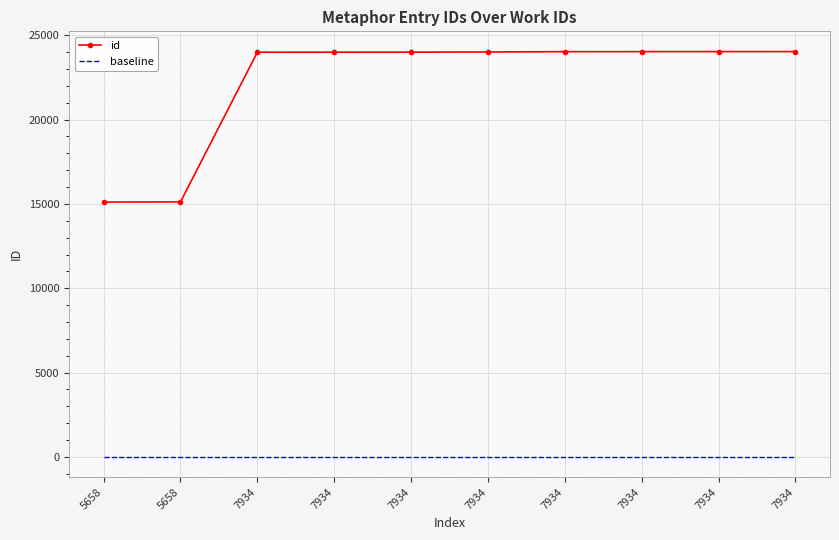

What is the value of the id point at the 4th from the left?

23994